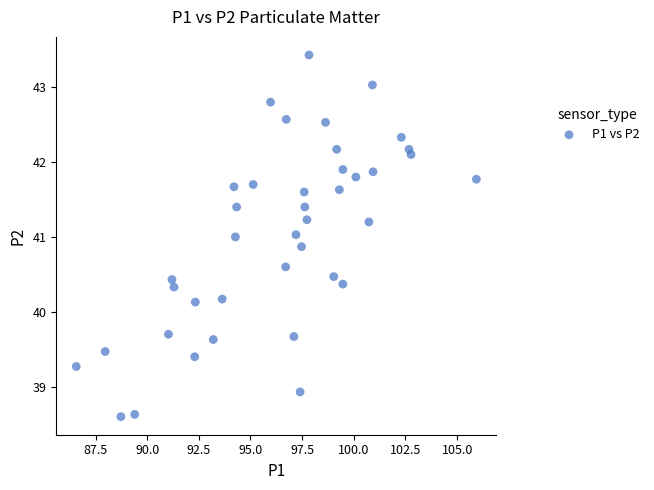

What is the range of X values (max minus min)?

19.4